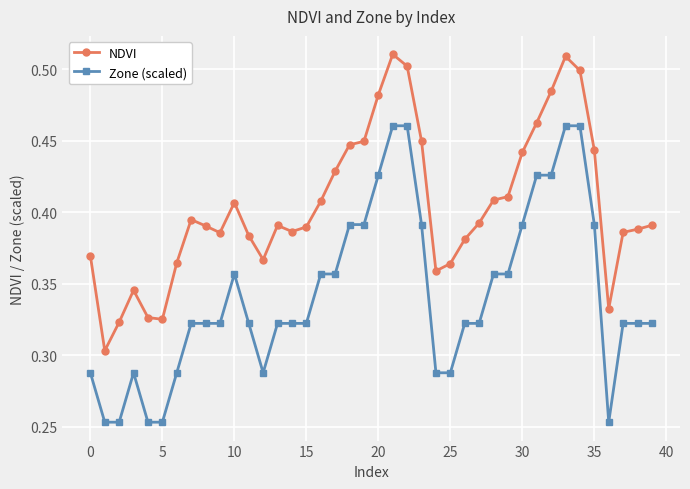

True or false: Zone (scaled) has more than 0 points higher than both neighbors.

True